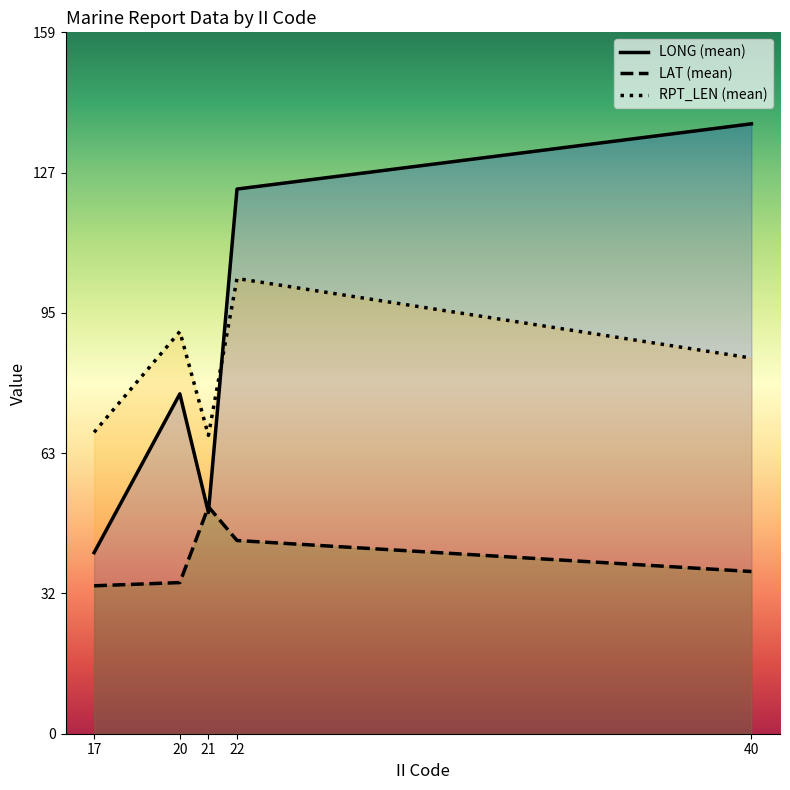

List the labels in order of RPT_LEN (mean) value, smallest first.

21, 17, 40, 20, 22